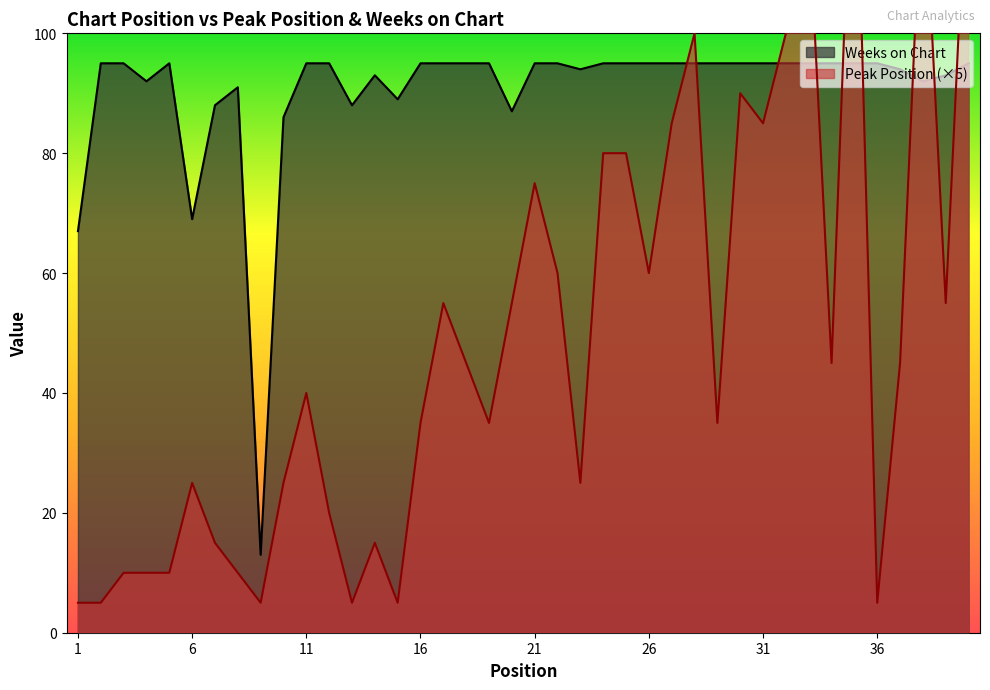

Reading left to right, transcribe all the data shown in this chart.

Peak Position: 1=5	2=5	3=10	4=10	5=10	6=25	7=15	8=10	9=5	10=25	11=40	12=20	13=5	14=15	15=5	16=35	17=55	18=45	19=35	20=55	21=75	22=60	23=25	24=80	25=80	26=60	27=85	28=100	29=35	30=90	31=85	32=100	33=120	34=45	35=145	36=5	37=45	38=130	39=55	40=135
Weeks on Chart: 1=67	2=95	3=95	4=92	5=95	6=69	7=88	8=91	9=13	10=86	11=95	12=95	13=88	14=93	15=89	16=95	17=95	18=95	19=95	20=87	21=95	22=95	23=94	24=95	25=95	26=95	27=95	28=95	29=95	30=95	31=95	32=95	33=95	34=95	35=95	36=95	37=94	38=92	39=93	40=95